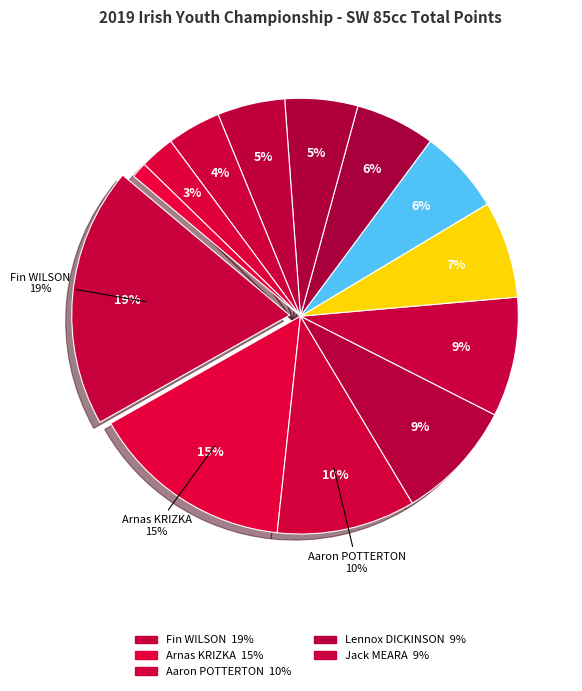

Rank the categories by value from lowest to highest.

Bobby HENDERSON, Aidan McCREESH, Brett KELLY, Matthew HERRON, Kyle TOBIN, Gabriels GOLTURENKO, Ruben MARSDEN, Jake FARRELLY, Jack MEARA, Lennox DICKINSON, Aaron POTTERTON, Arnas KRIZKA, Fin WILSON